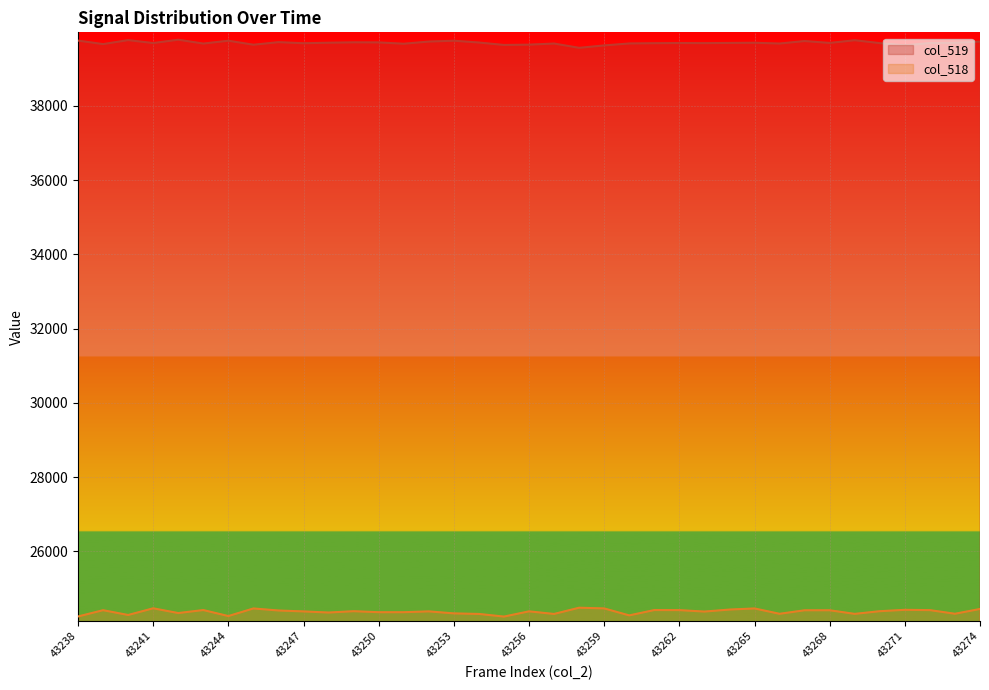

The col_518 series shows 6219 at 43255. True or false?

False